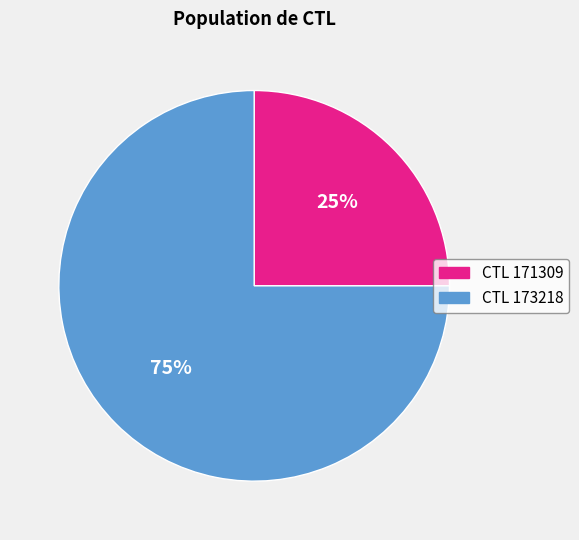

How many slices are in this pie chart?

2